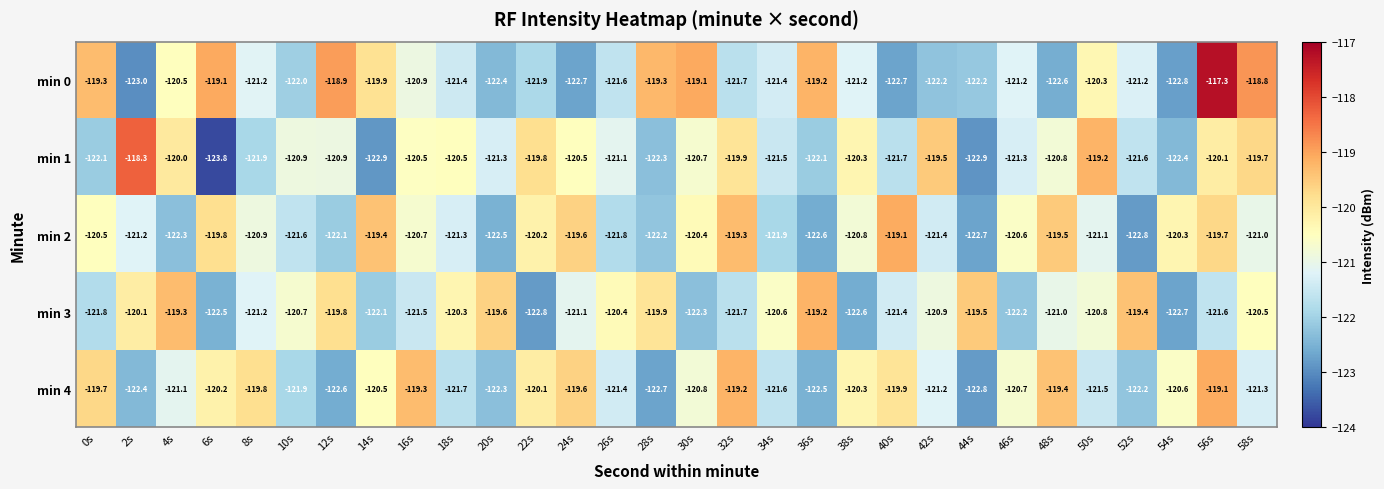

Which series changed the most between 4s and 28s?

min 1